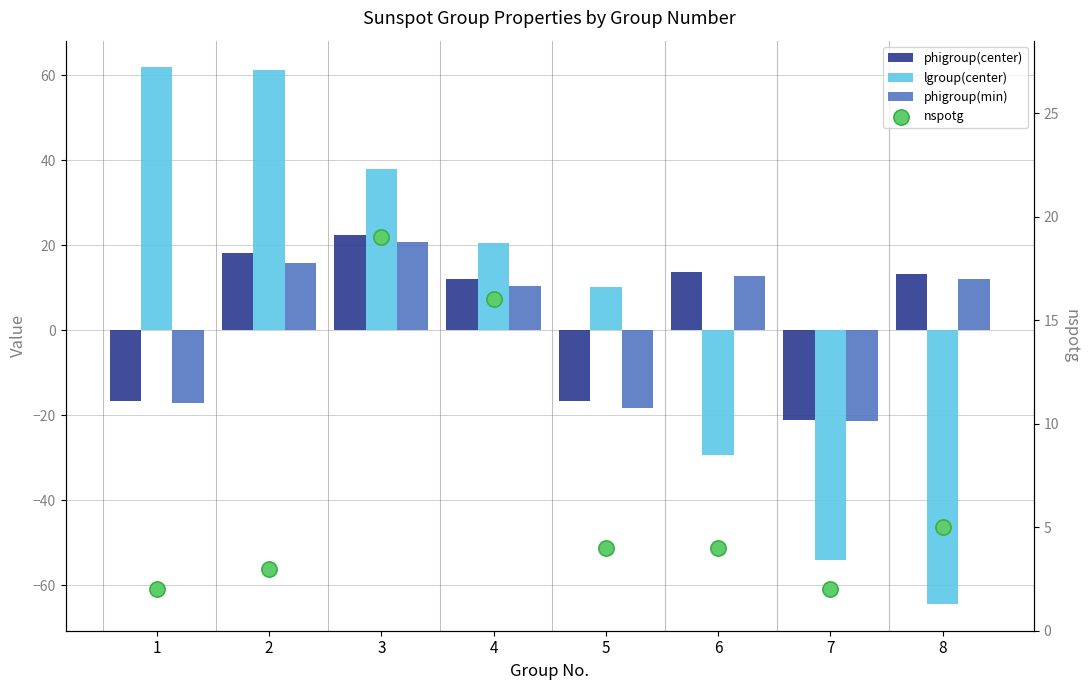

At which category is the sum across all series the highest?

3